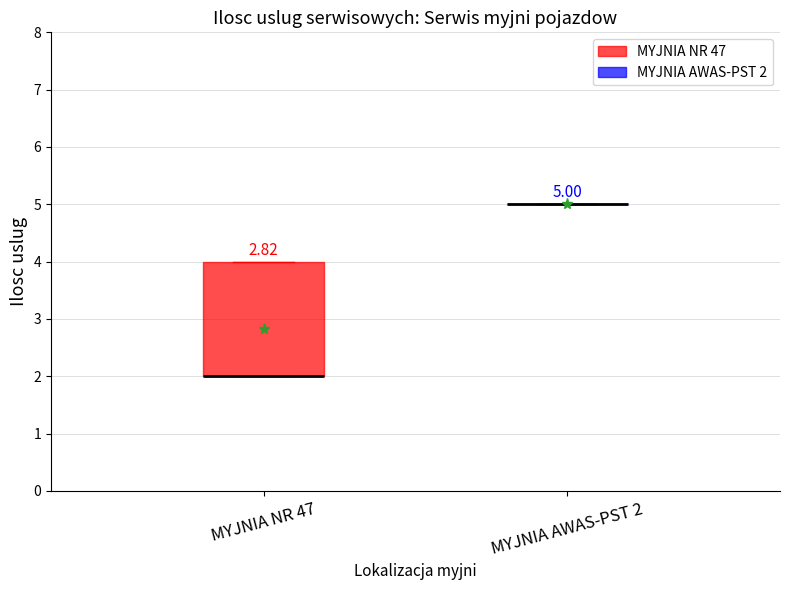

Which box is the tallest, from its lower edge to its upper edge?

MYJNIA NR 47